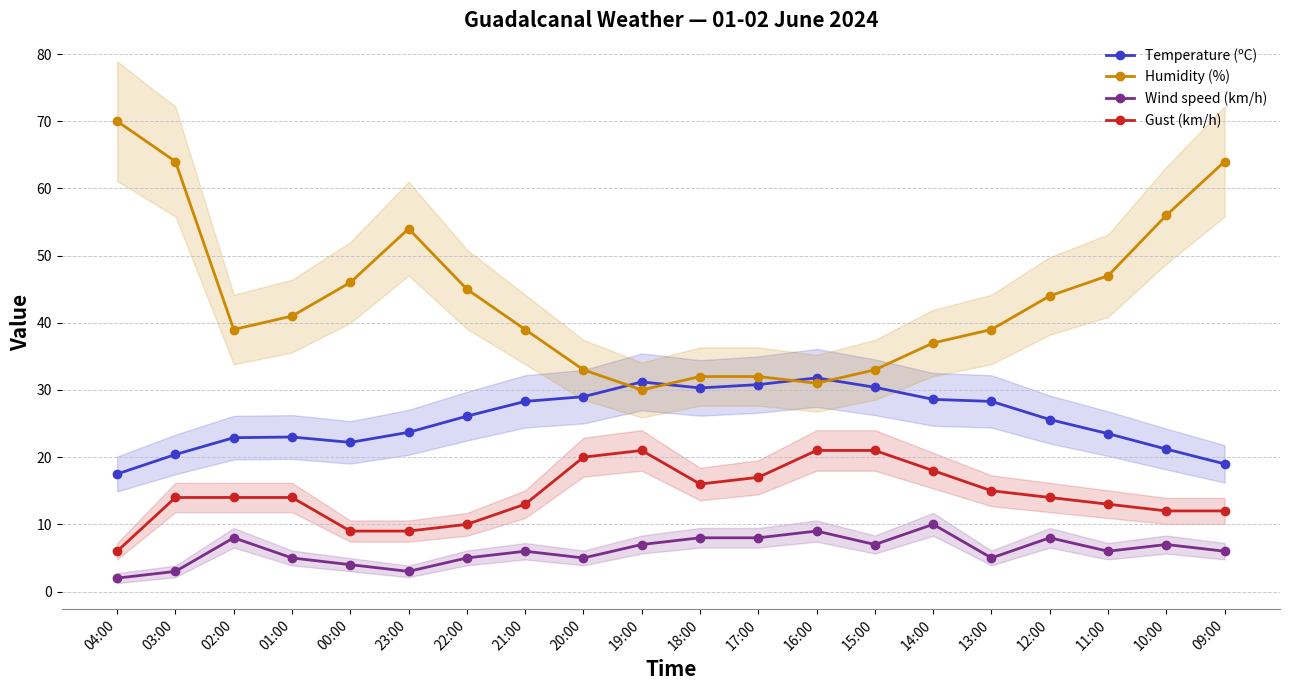

Which series has the largest range (max minus min)?

Humidity (%)